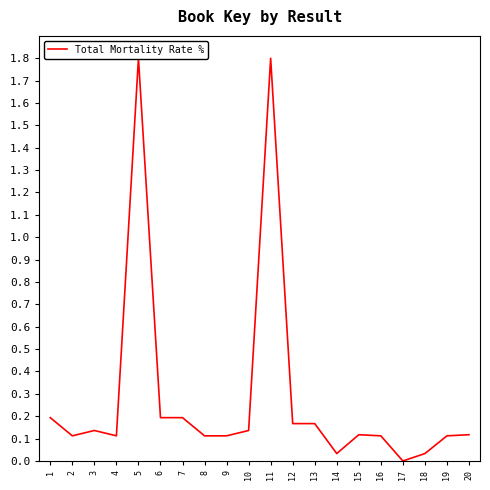

Reading left to right, transcribe all the data shown in this chart.

0.2	0.1	0.1	0.1	1.8	0.2	0.2	0.1	0.1	0.1	1.8	0.2	0.2	0.0	0.1	0.1	0.0	0.0	0.1	0.1